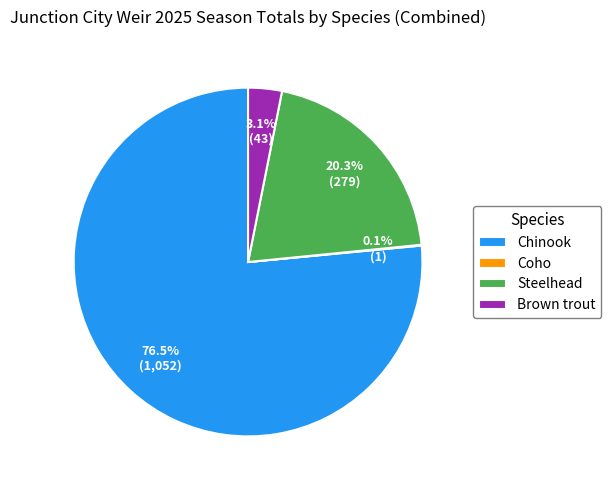

Do Chinook and Steelhead together represent more than half of the pie?

Yes